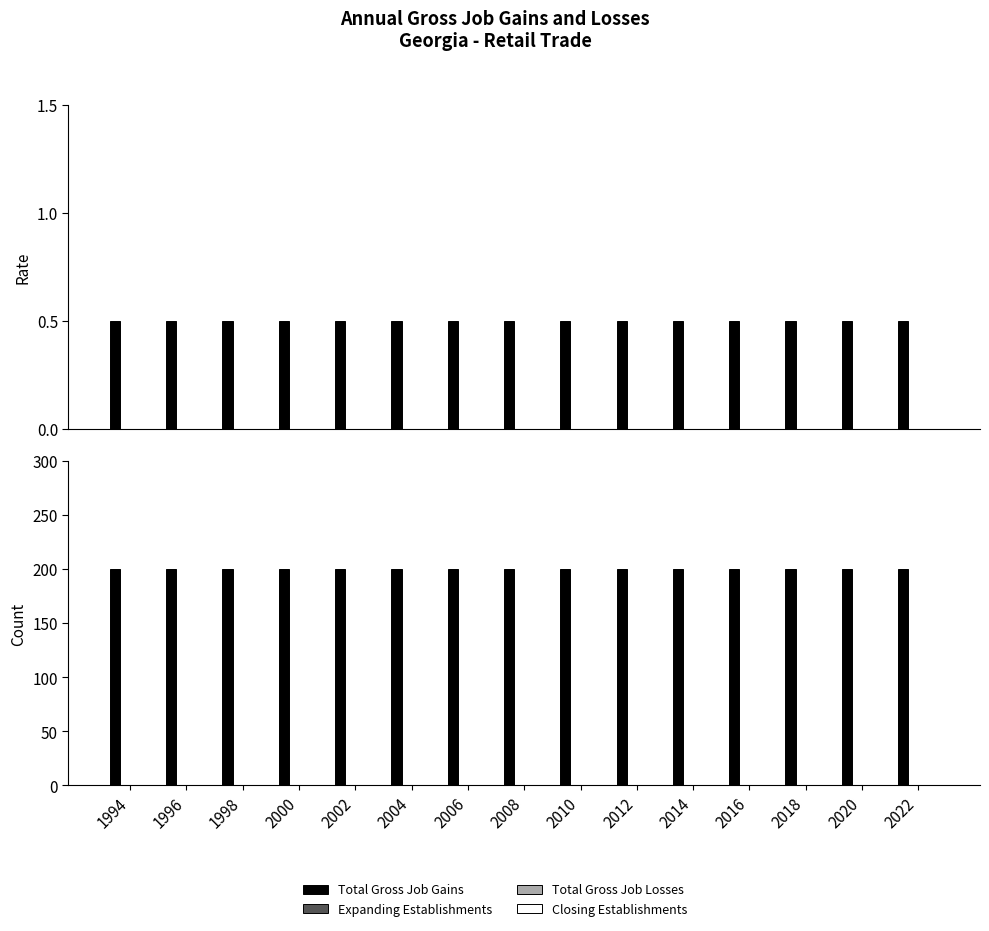

Reading left to right, extract all data points from this chart.

Total Gross Job Gains: 1994=200	1996=200	1998=200	2000=200	2002=200	2004=200	2006=200	2008=200	2010=200	2012=200	2014=200	2016=200	2018=200	2020=200	2022=200
Expanding Establishments: 1994=0	1996=0	1998=0	2000=0	2002=0	2004=0	2006=0	2008=0	2010=0	2012=0	2014=0	2016=0	2018=0	2020=0	2022=0
Total Gross Job Losses: 1994=0	1996=0	1998=0	2000=0	2002=0	2004=0	2006=0	2008=0	2010=0	2012=0	2014=0	2016=0	2018=0	2020=0	2022=0
Closing Establishments: 1994=0	1996=0	1998=0	2000=0	2002=0	2004=0	2006=0	2008=0	2010=0	2012=0	2014=0	2016=0	2018=0	2020=0	2022=0